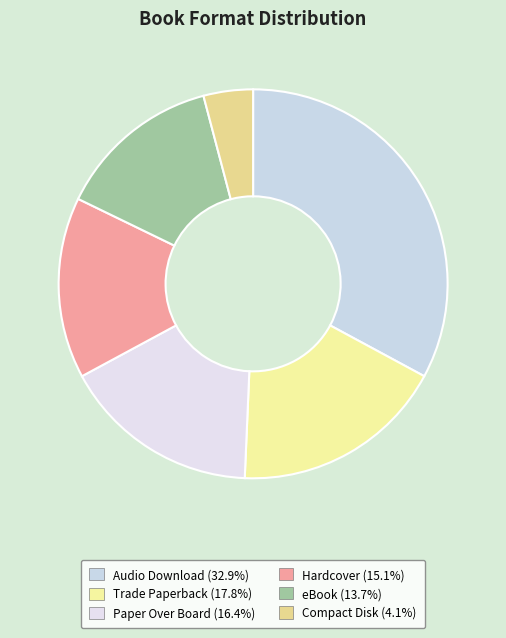

Which category has the biggest portion of the pie?

Audio Download